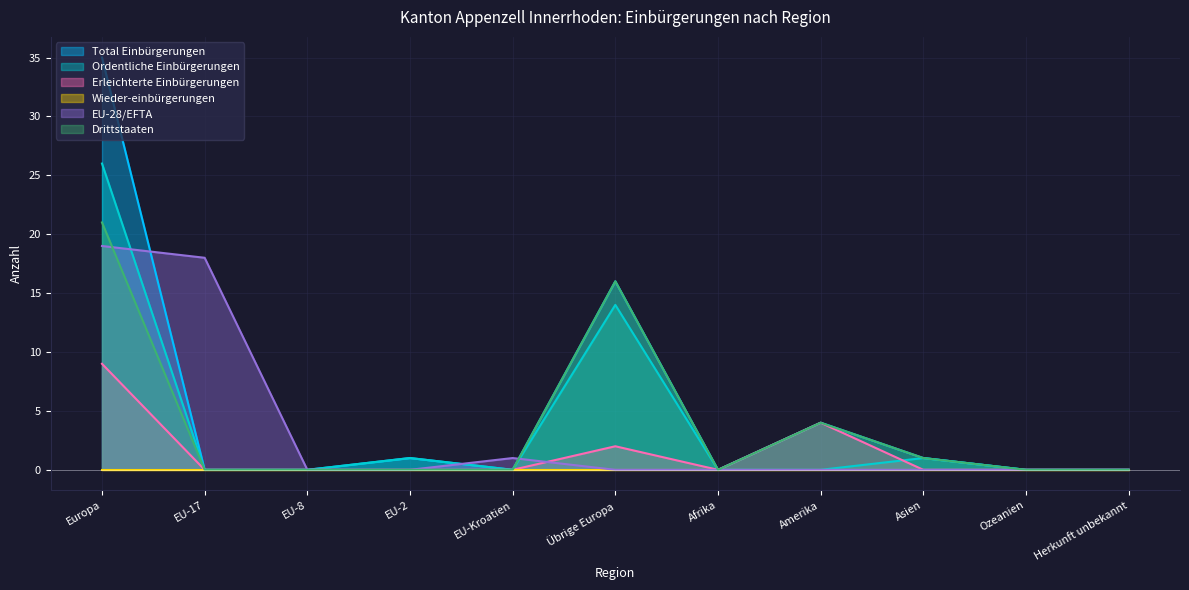

Which series changed the most between Amerika and Herkunft unbekannt?

Total Einbürgerungen